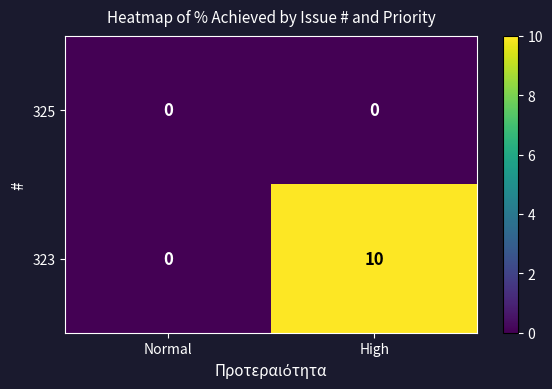

Which series changed the most between Normal and High?

323